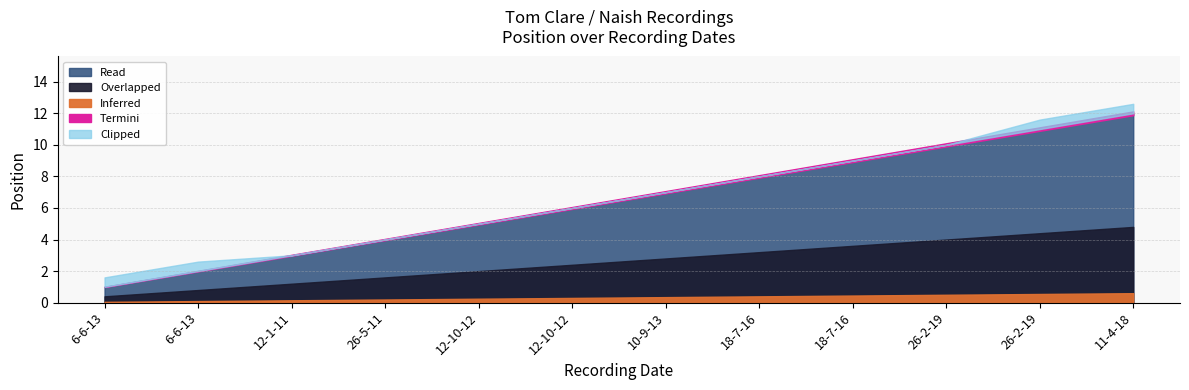

What is the change in value from 12-1-11 to 18-7-16?

+6